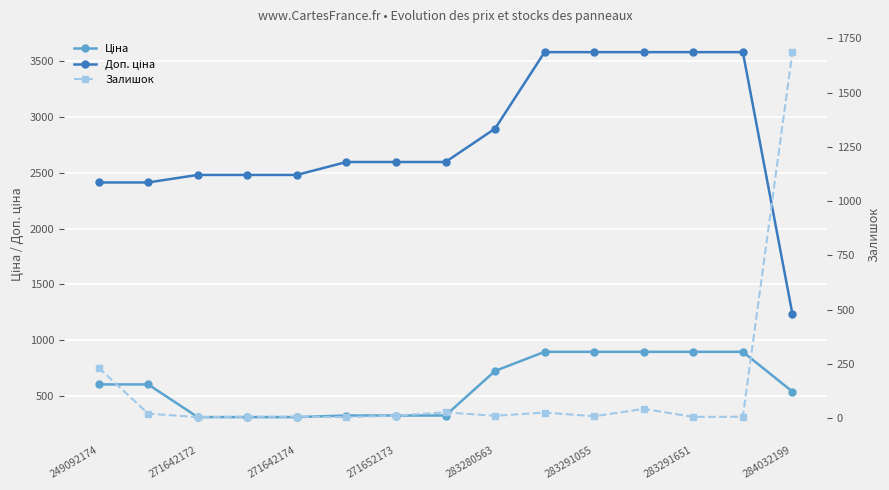

Where do Доп. ціна and Залишок first cross each other?

13 and 14